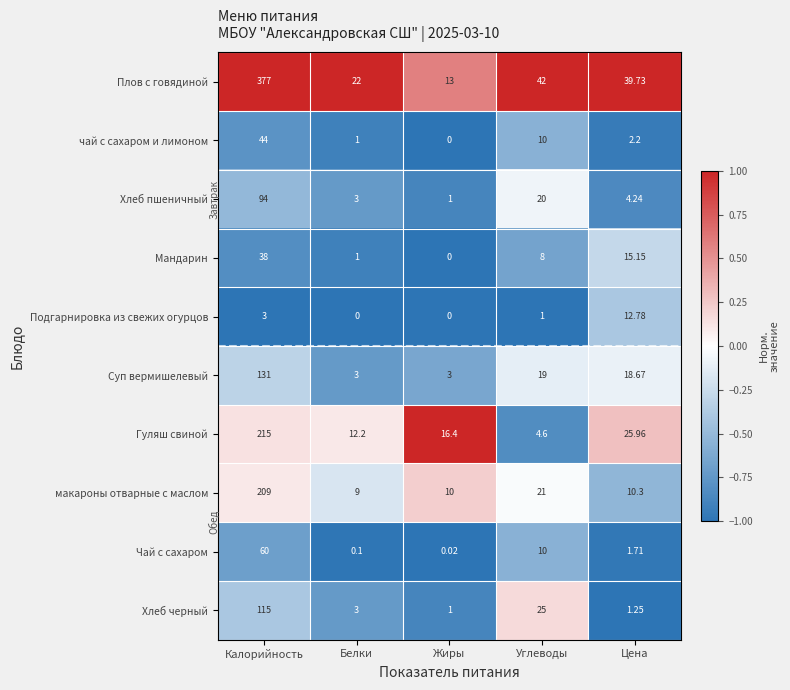

Which series has the widest spread of values?

Плов с говядиной